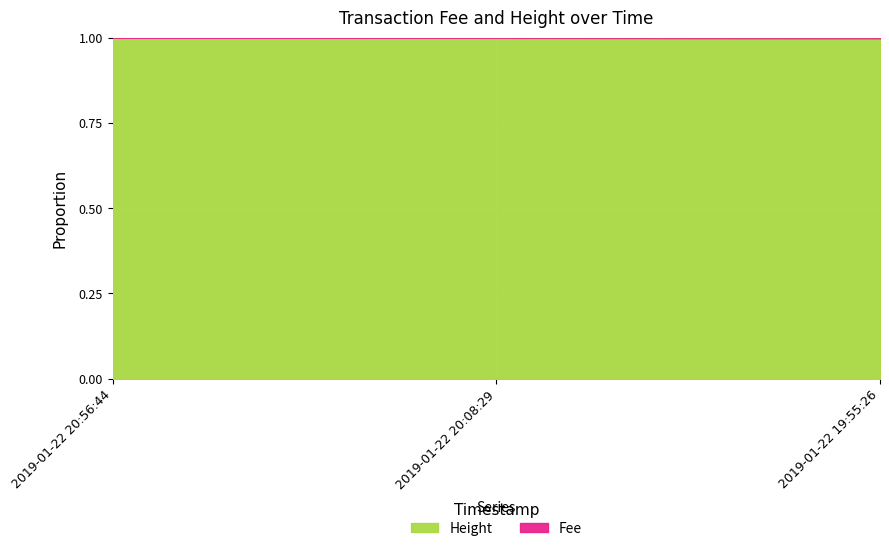

Does the chart display data point markers on the line(s)?

No